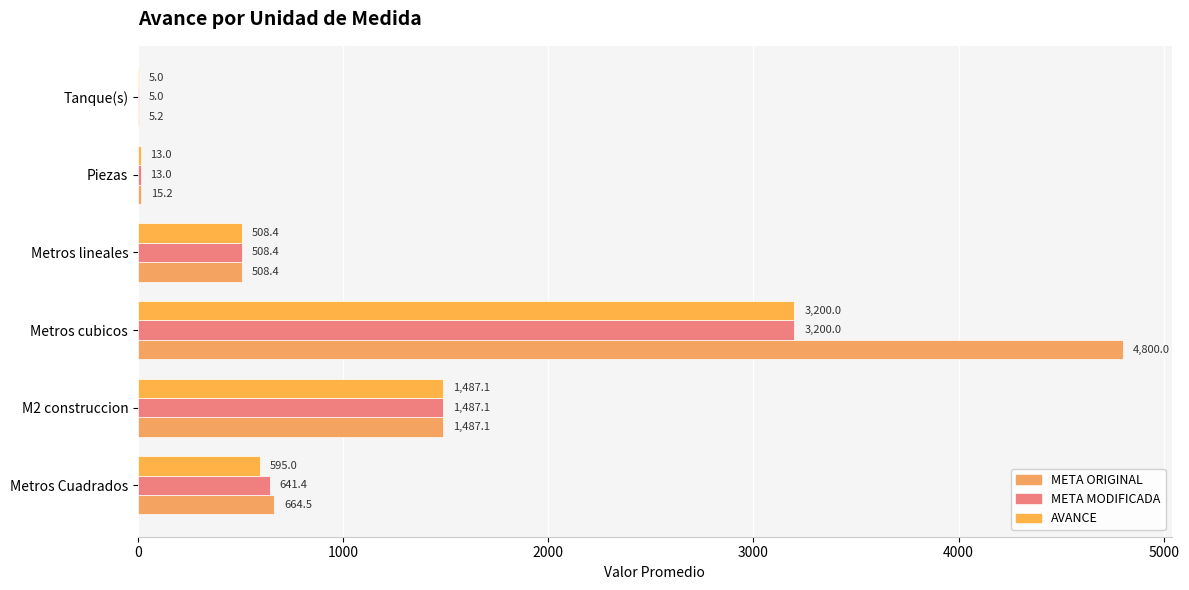

Count the number of data series in this chart.

3